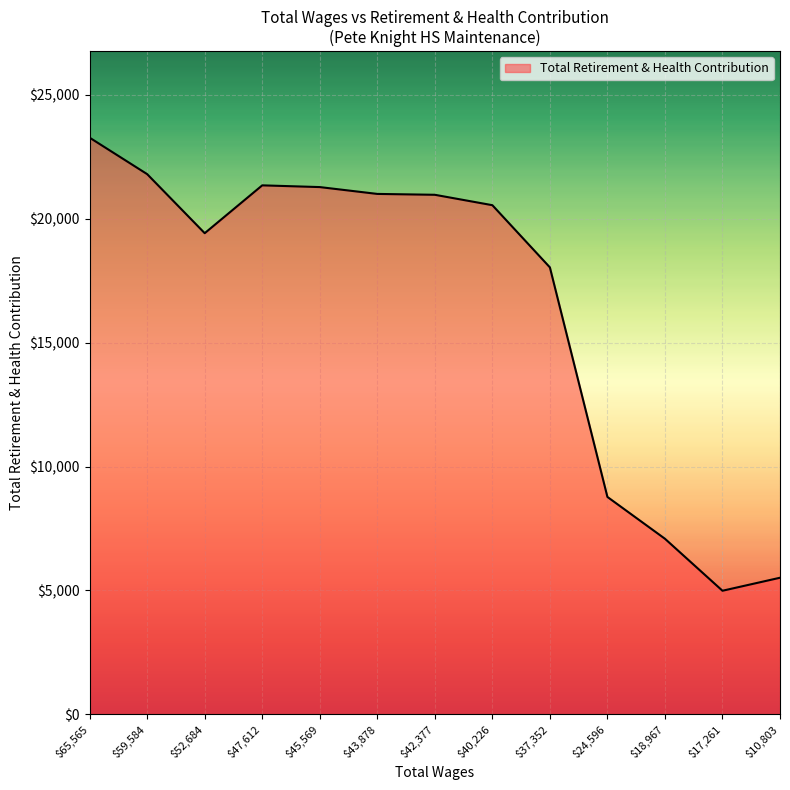

What is the difference between the maximum and minimum values?

18289